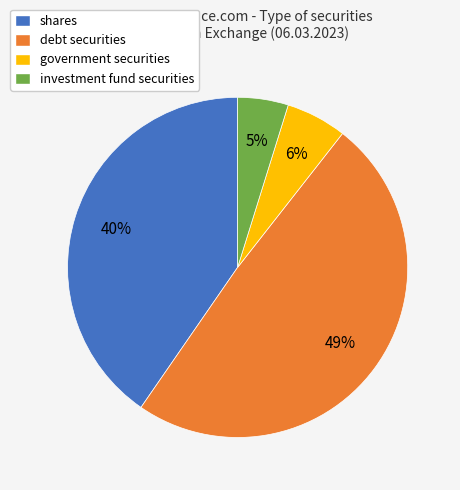

Which slice is the largest?

debt securities